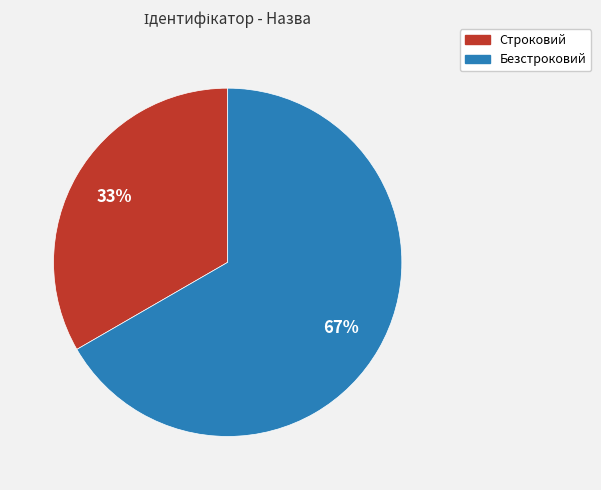

Which slice represents more than half of the pie?

Безстроковий